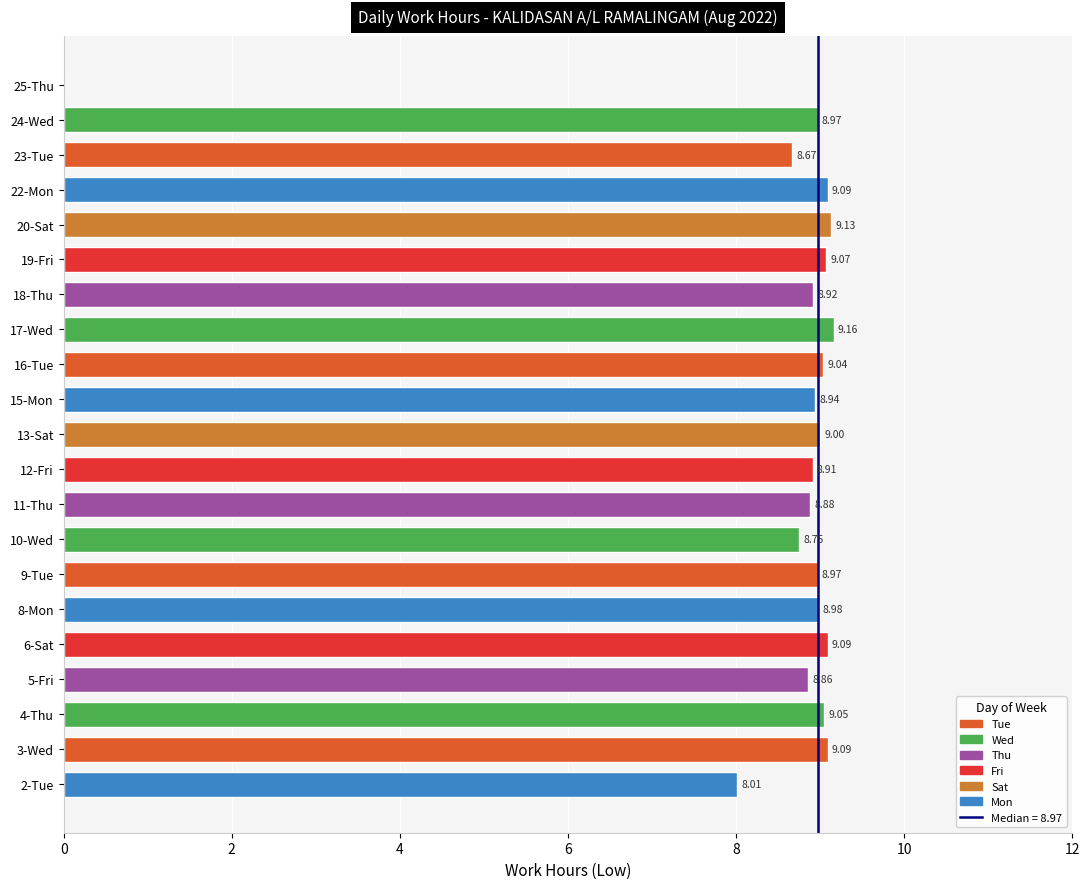

What is the sum of all values?

178.6